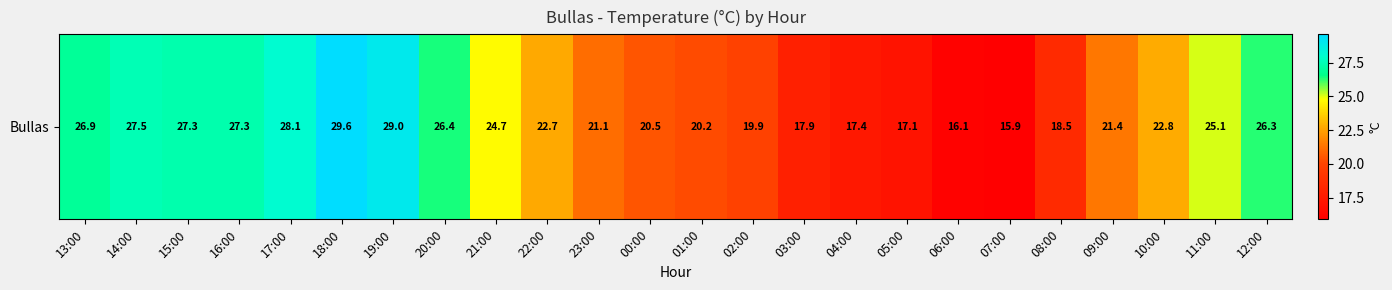

At which label is the value closest to 22?

09:00